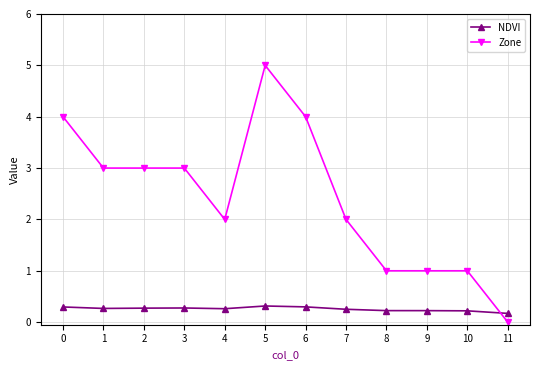

What is the minimum value for NDVI?

0.2